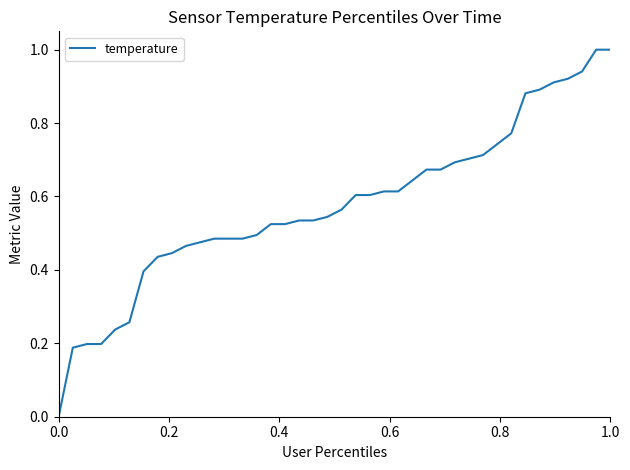

What is the difference between the maximum and minimum values?

1.0